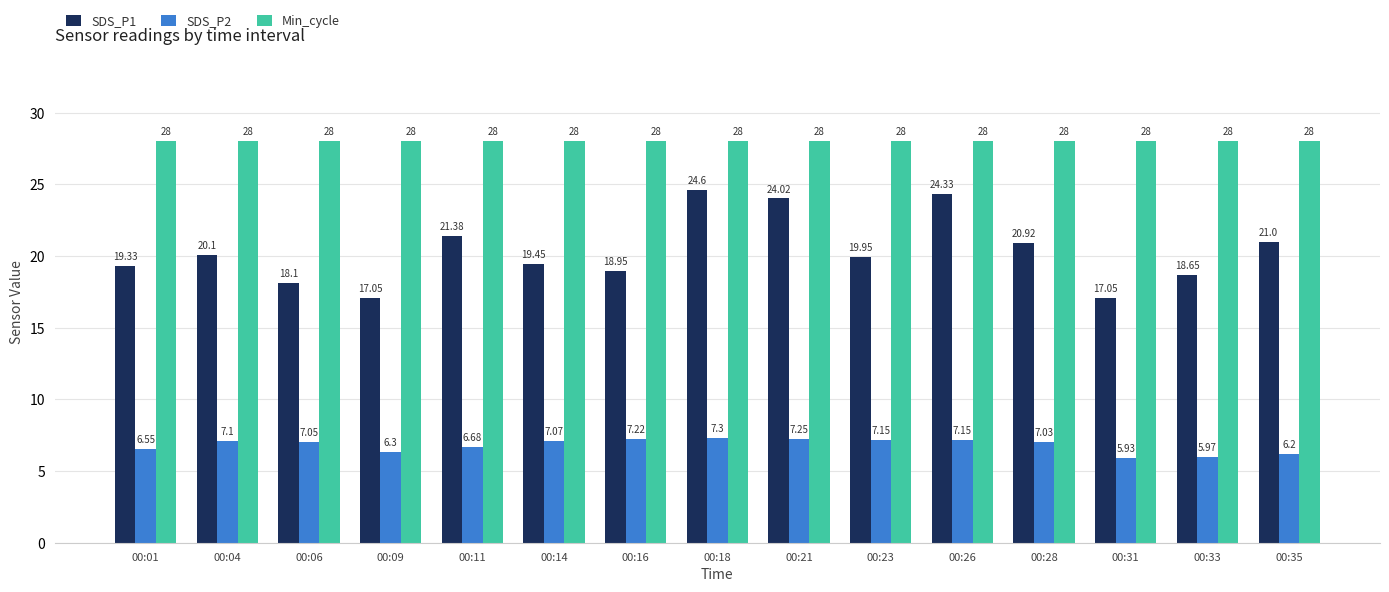

At 00:09, list the series in order from largest to smallest.

Min_cycle, SDS_P1, SDS_P2